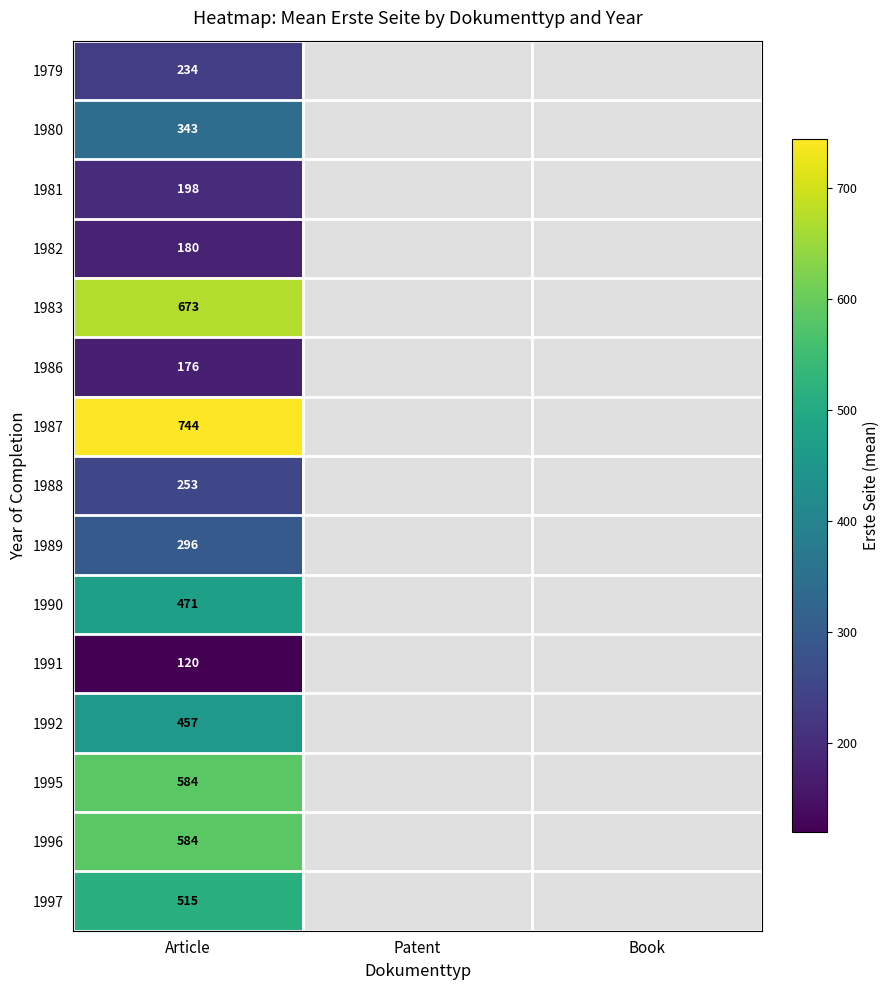

Rank the categories by 1987 value from highest to lowest.

Article, Patent, Book